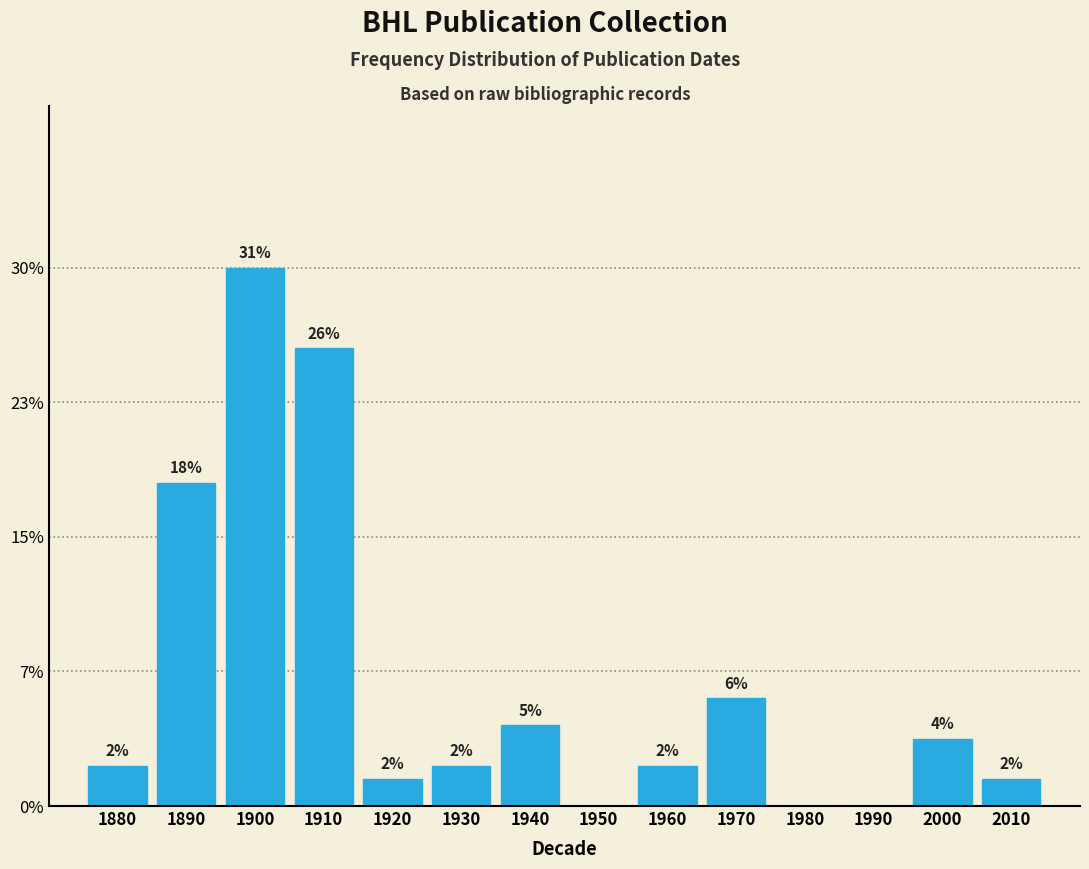

Are the bars horizontal?

No